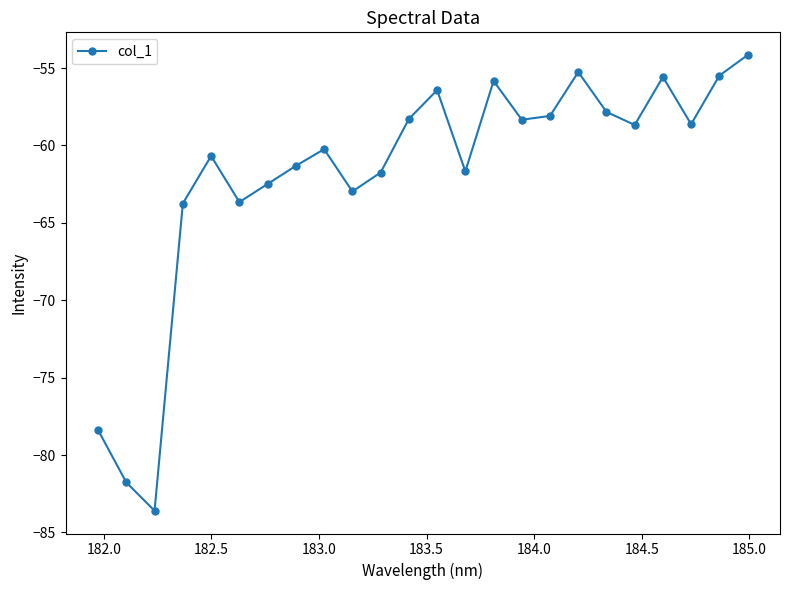

What is the smallest value displayed?

-83.6